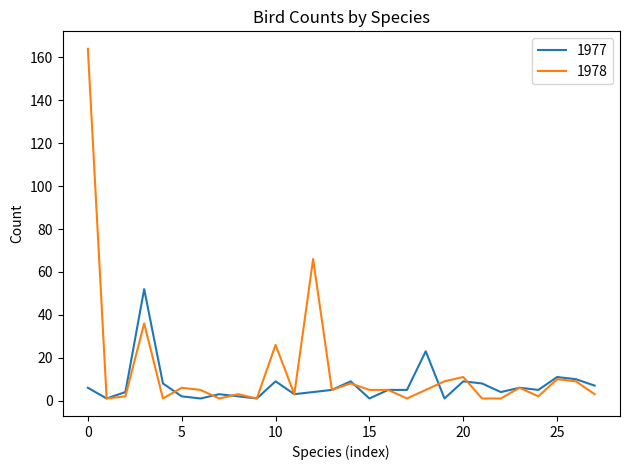

Rank the series by their maximum value, from lowest to highest.

1977, 1978